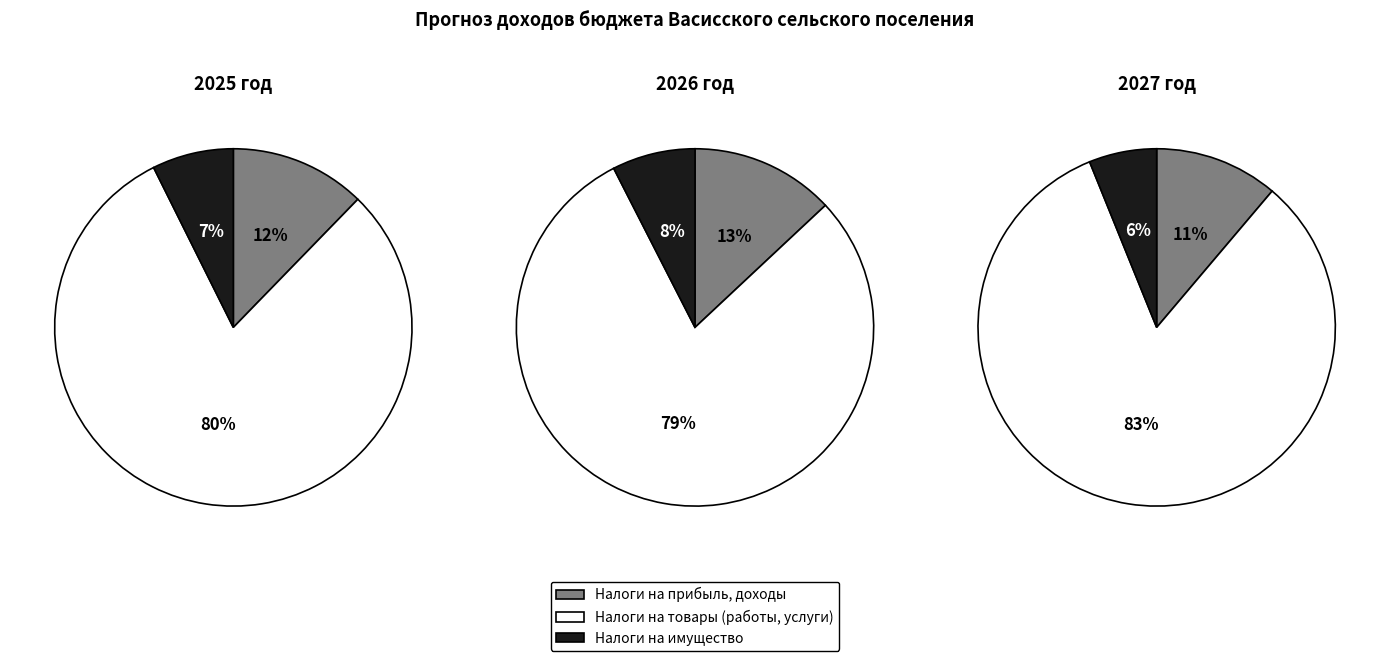

Which category accounts for the majority?

Налоги на товары (работы, услуги)